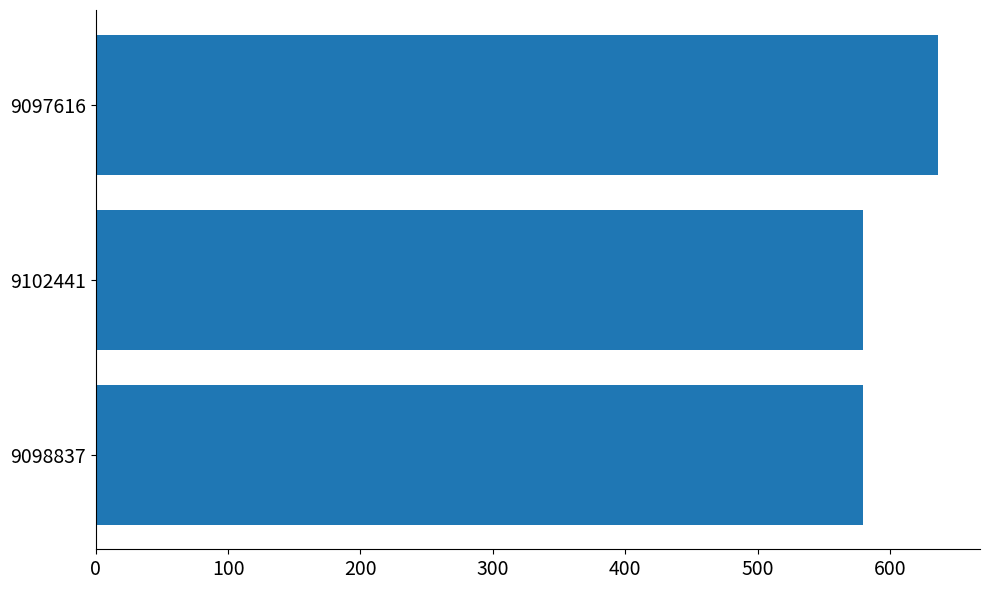

What is the ratio of the value at 9098837 to the value at 9102441?

1.0